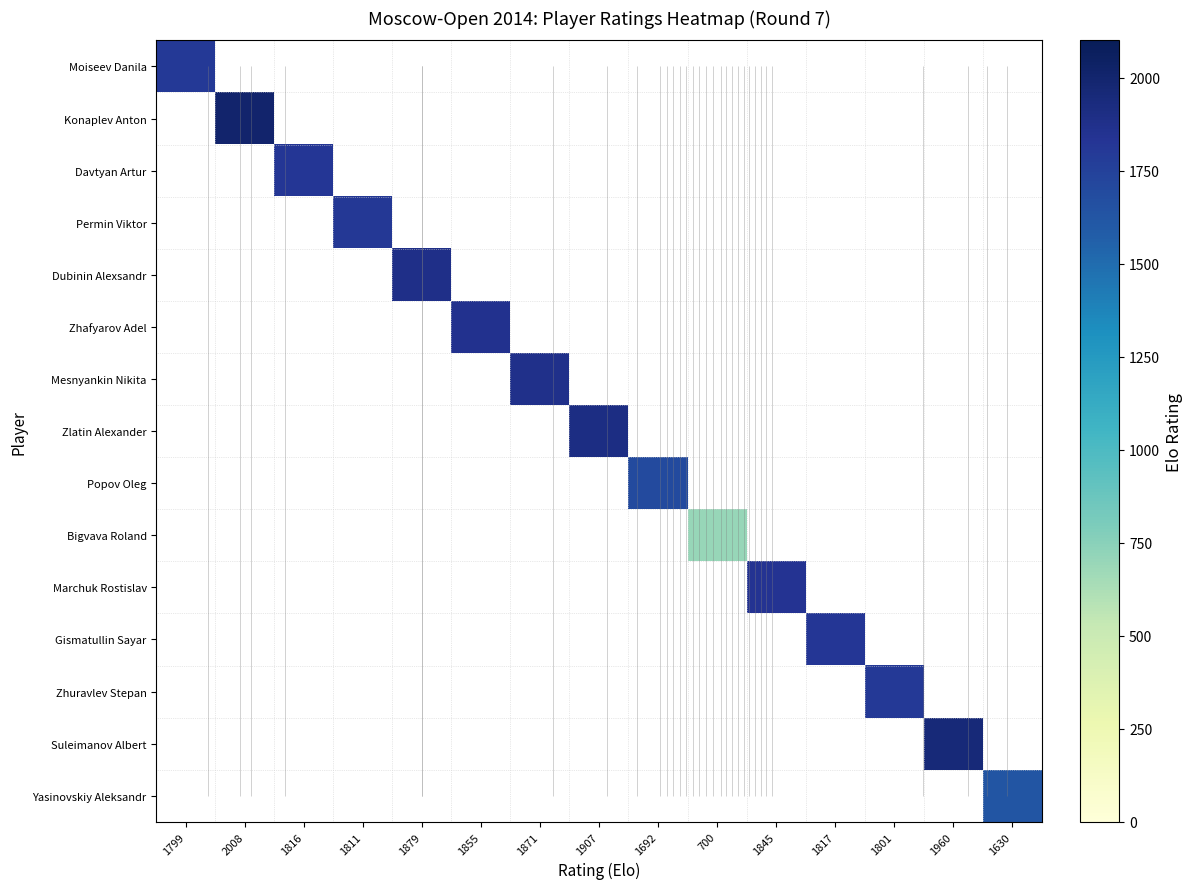

Between 1816 and 1811, which is larger?

1816